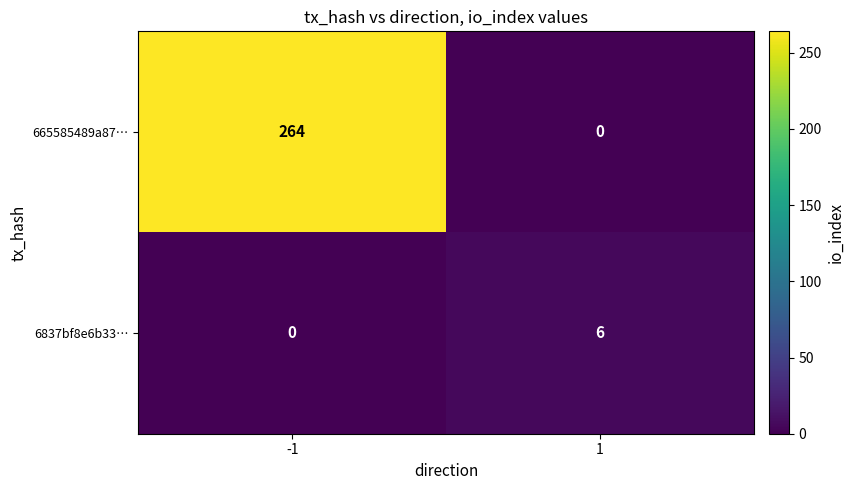

What is the difference between the 665585489a87… values at -1 and 1?

264